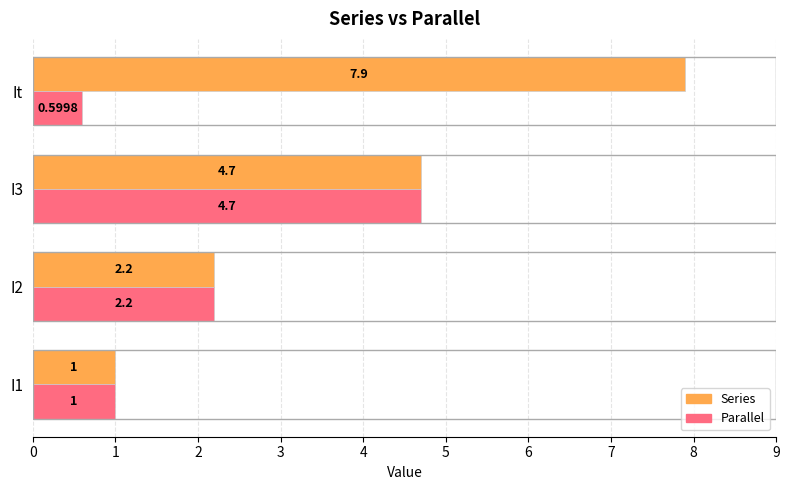

Which label corresponds to the smallest value in the chart?

It